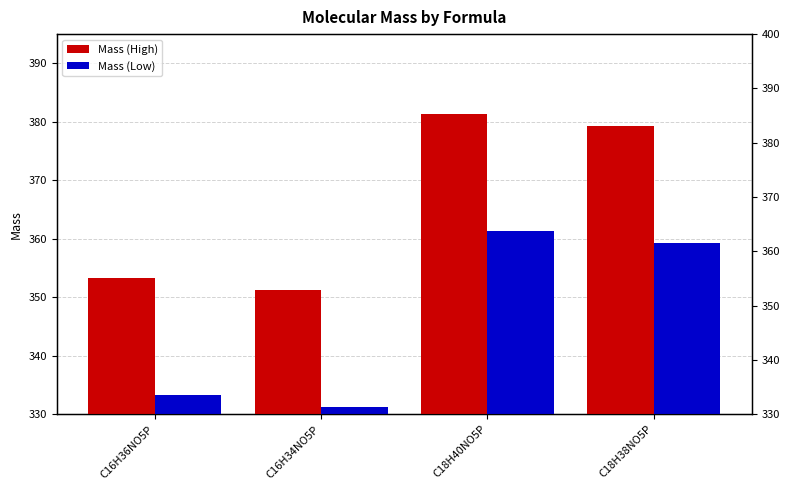

How many series are shown in this chart?

2